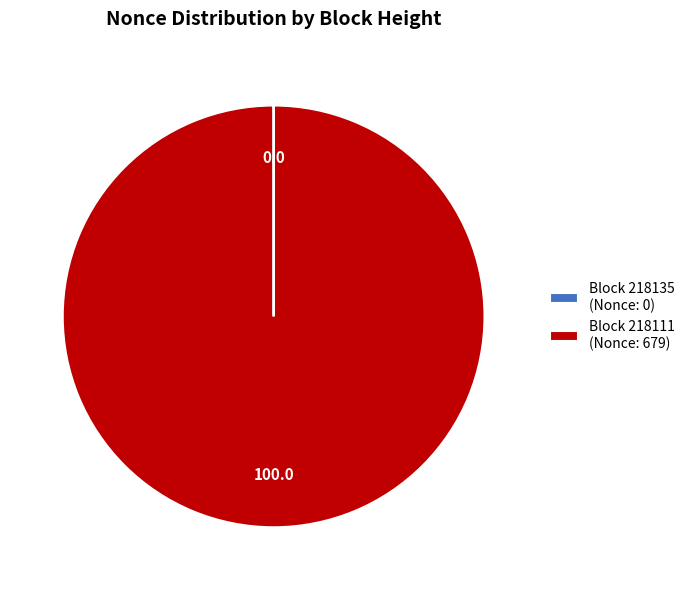

The Block 218111 (Nonce: 679) slice represents 100% of the pie. True or false?

True